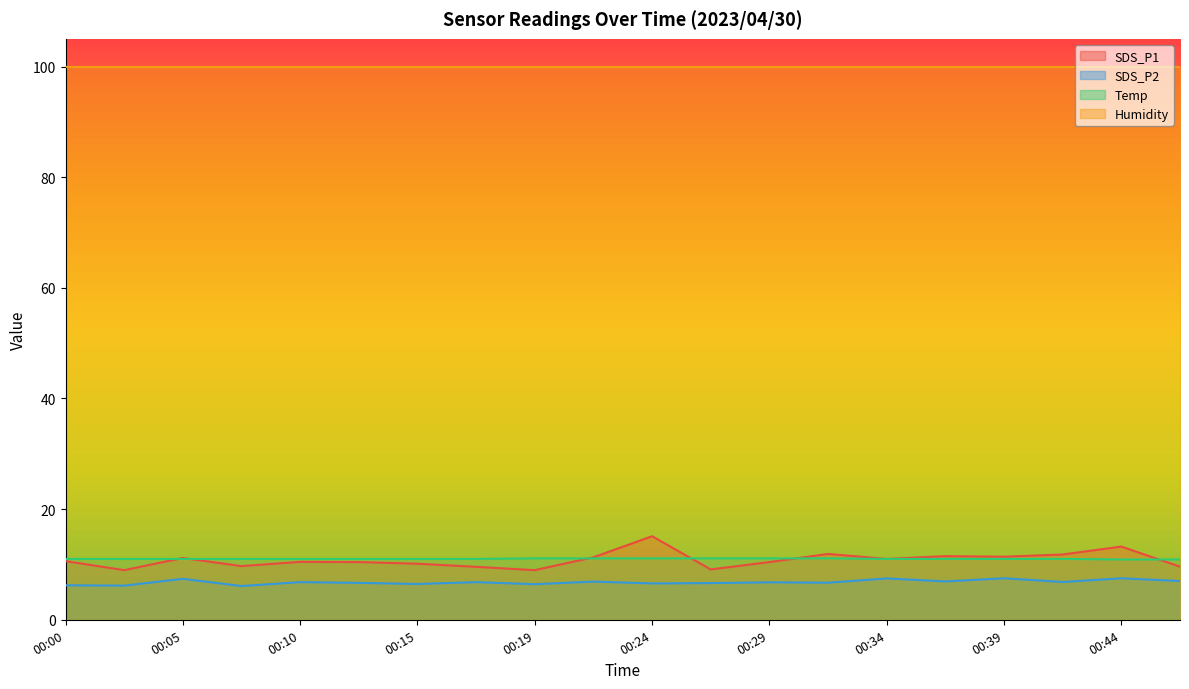

Which series changed the most between 00:07 and 00:12?

SDS_P1